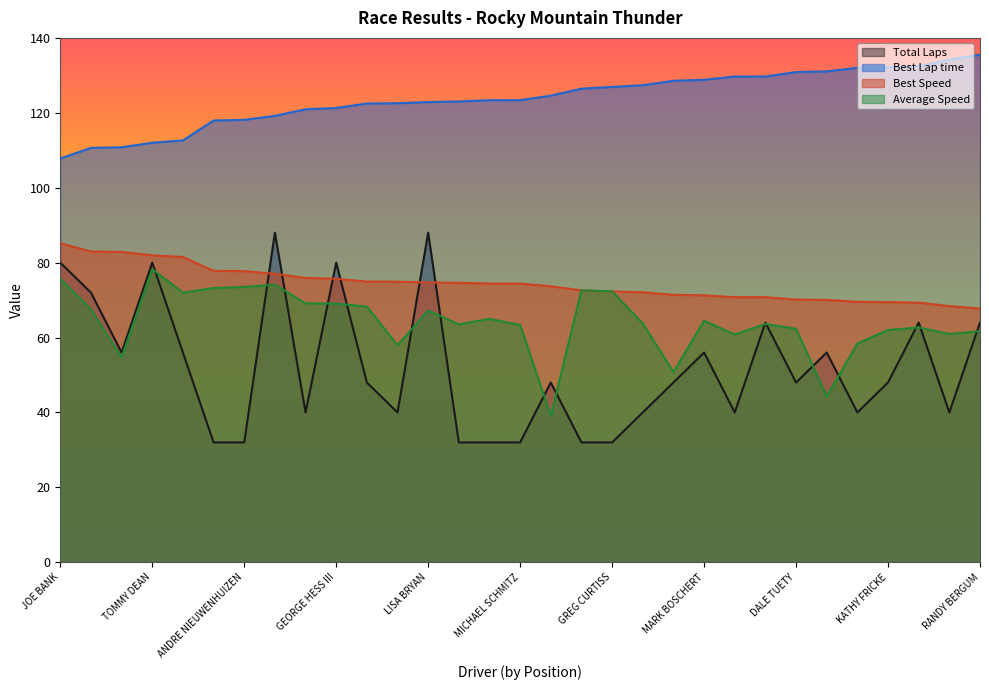

True or false: Best Speed has a value of 49.1 at GEORGE HESS III.

False